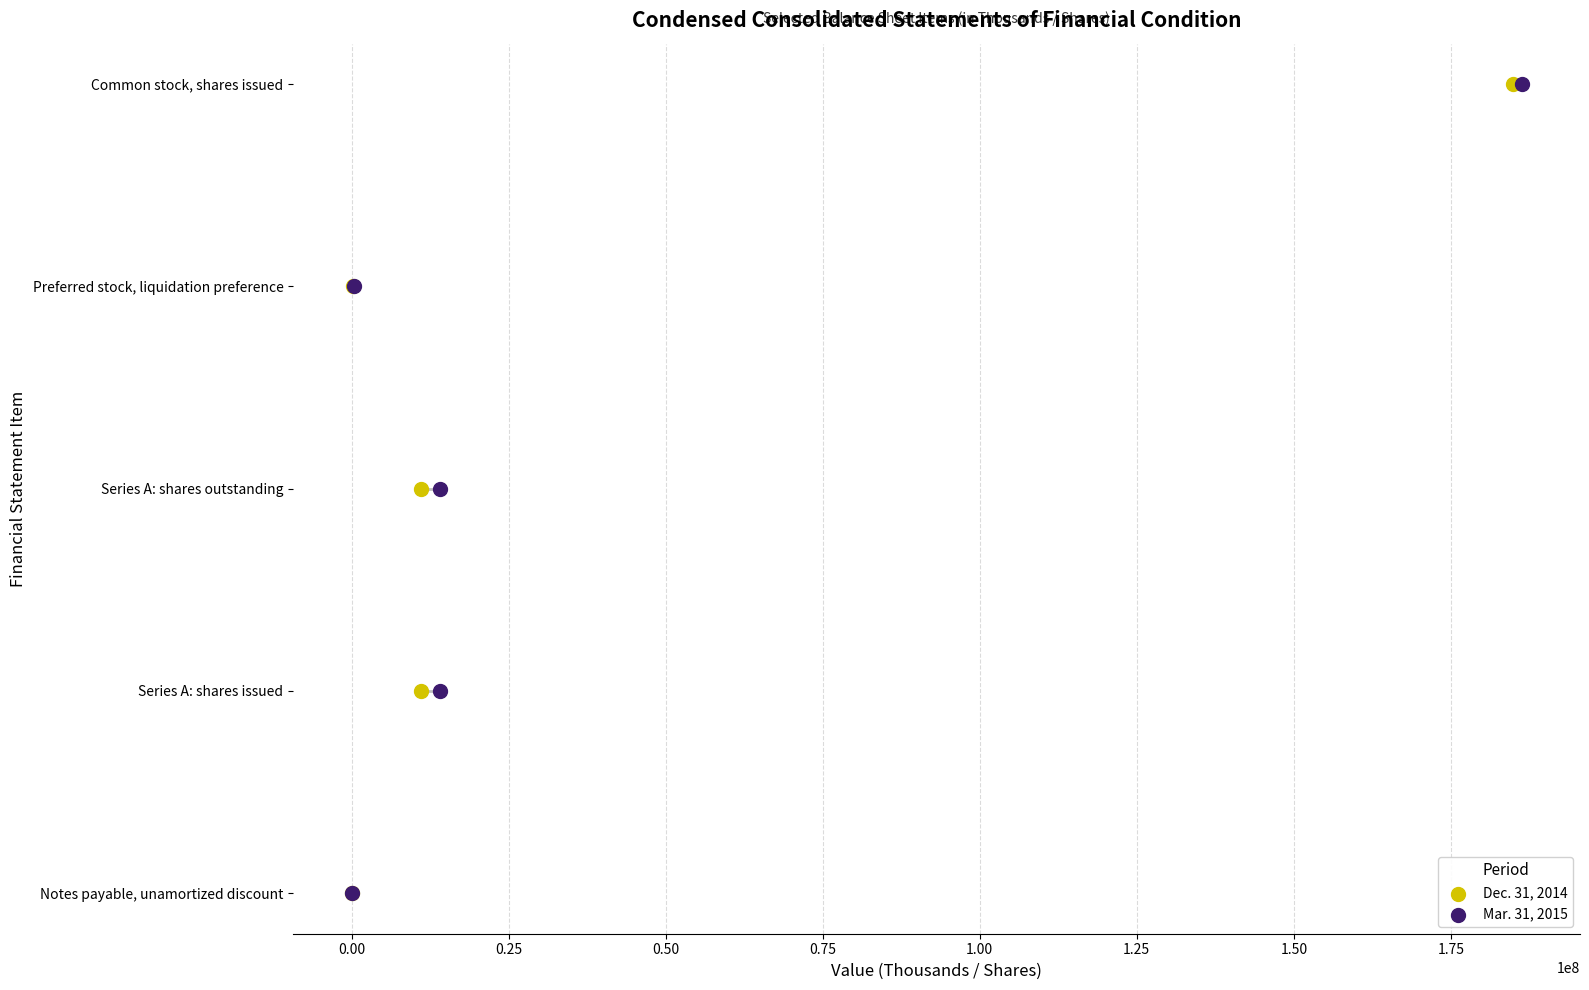

What are all the series names shown in the legend?

Dec. 31, 2014, Mar. 31, 2015